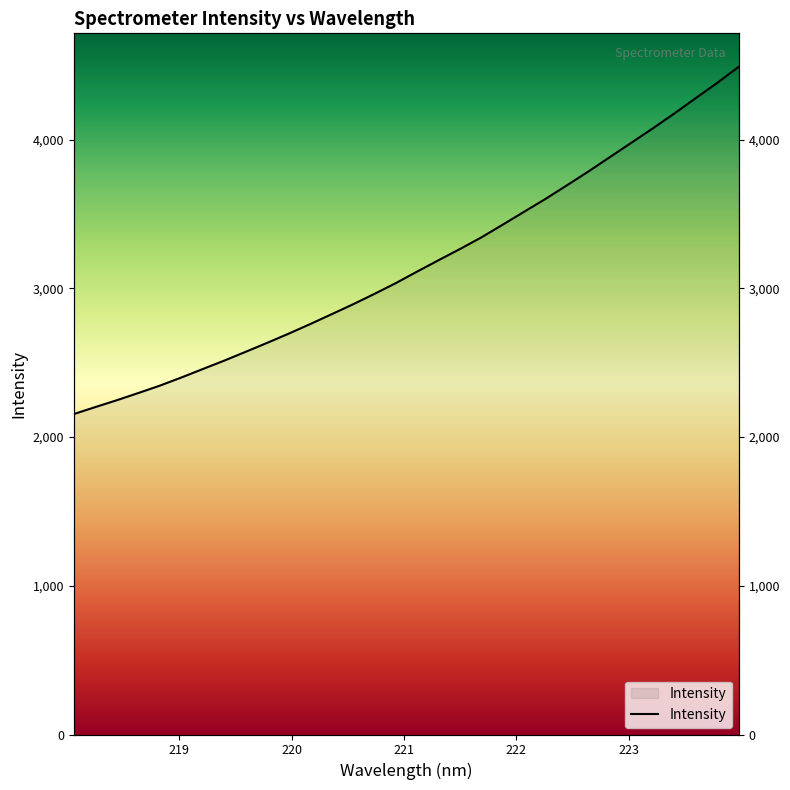

Does the chart have visible grid lines?

No